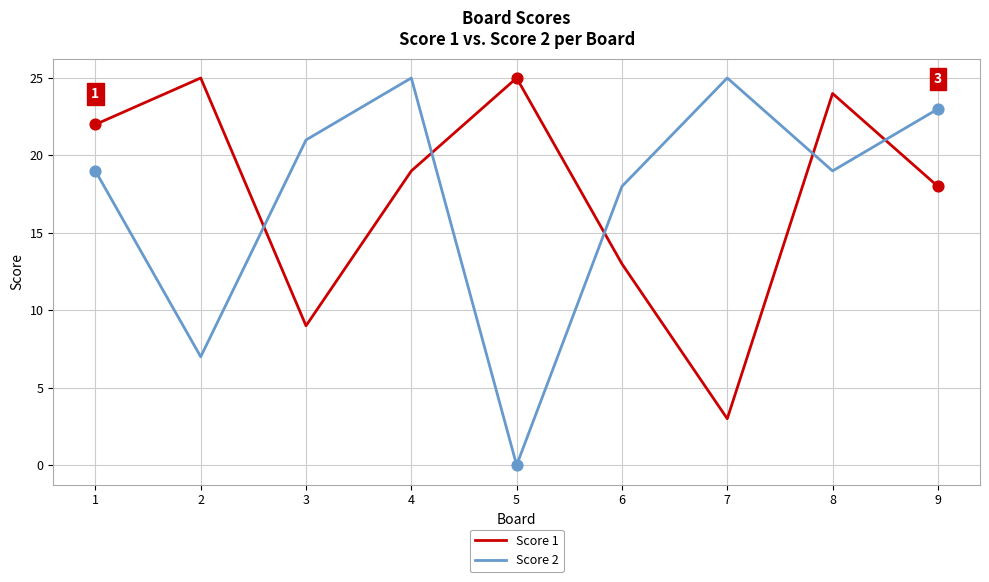

Between 1 and 4, which series saw the biggest shift?

Score 2